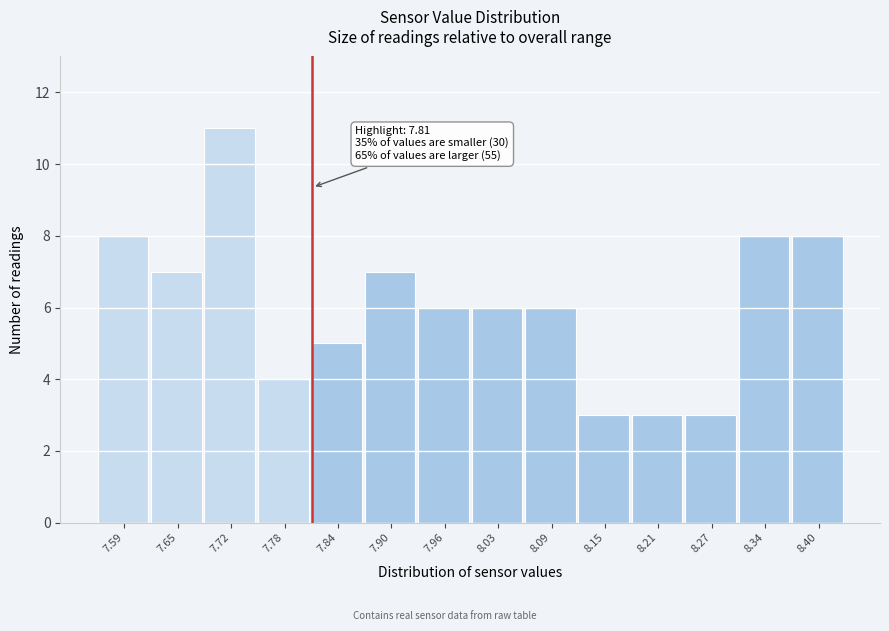

Which range on the x-axis has the tallest bar?

7.68 to 7.75